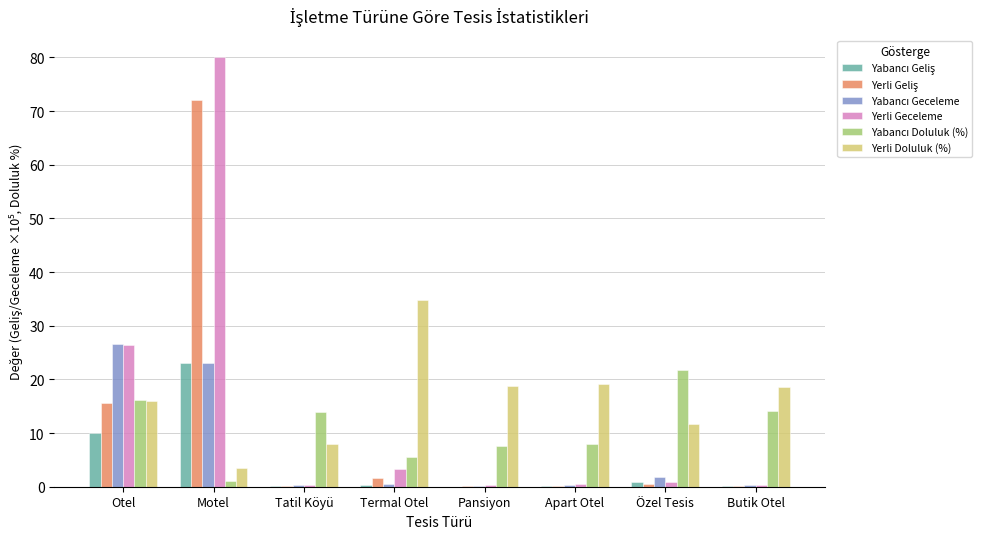

At which category does the chart reach its peak across all series?

Motel